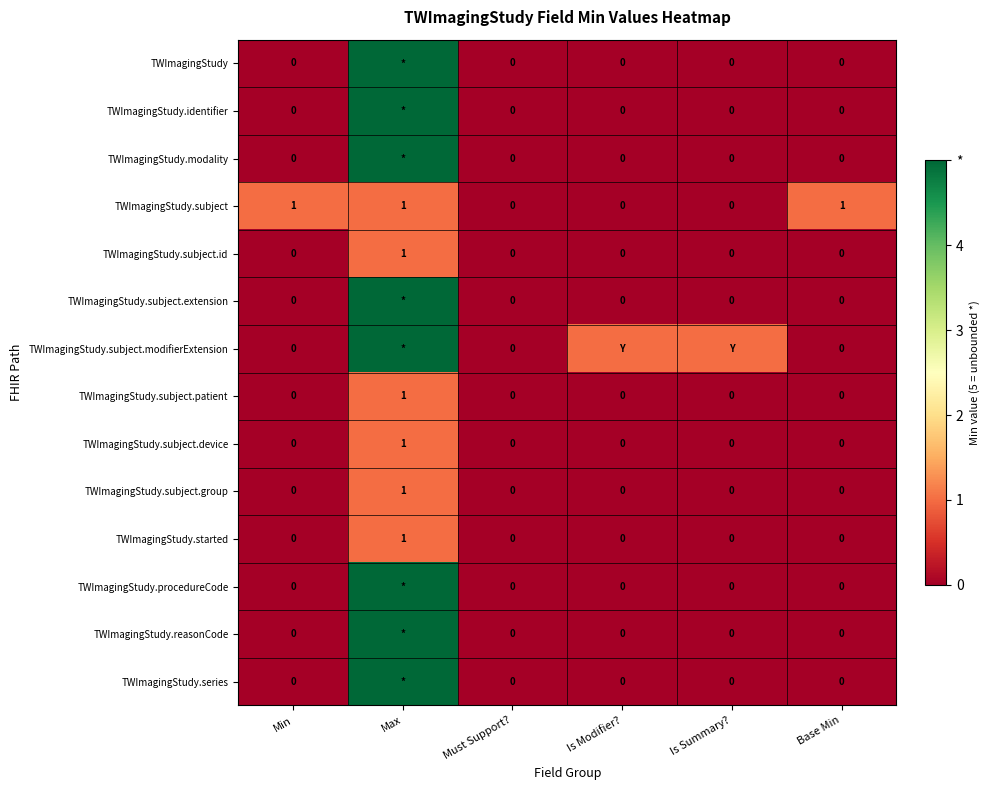

What is the spread (max minus min) of values at Is Modifier??

1